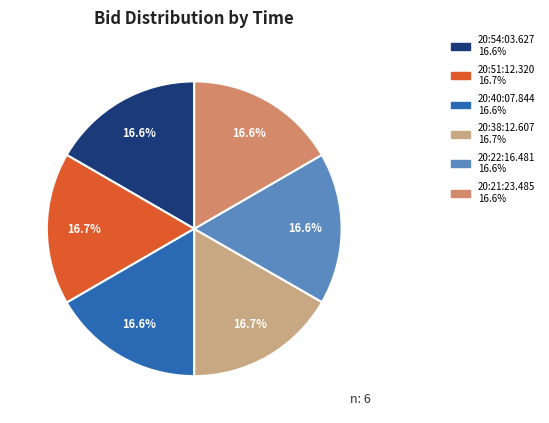

To the nearest percent, what portion does 20:54:03.627 represent?

17%